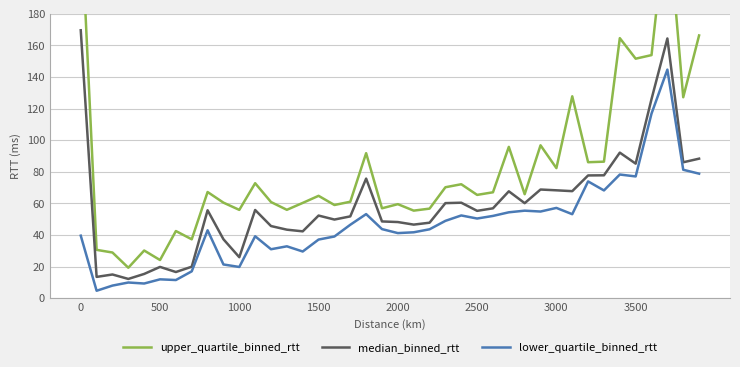

What is the lowest value of the median_binned_rtt series?

12.3